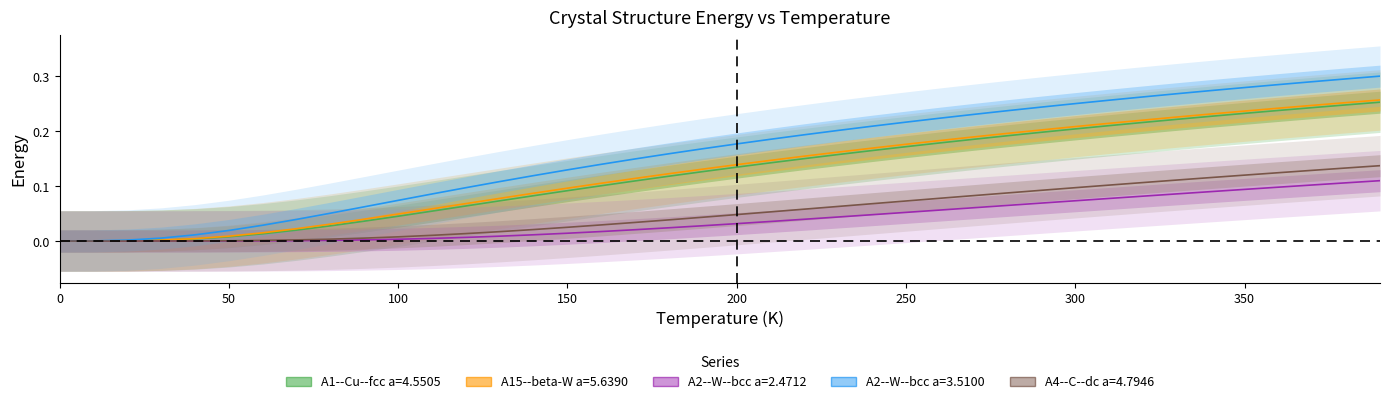

What is the difference between the second highest and minimum values in the A2--W--bcc a=2.4712 series?

0.1